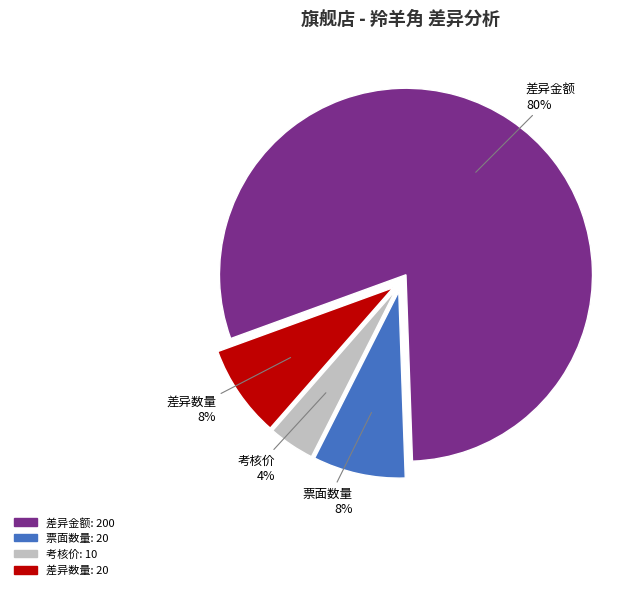

Is there any slice that represents more than half of the pie?

Yes